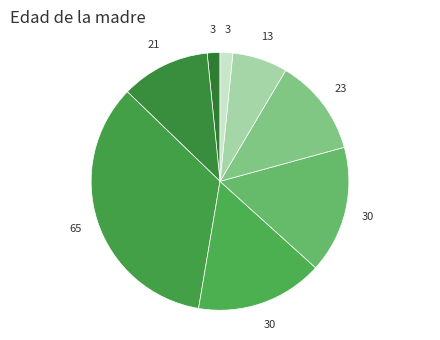

Which category has the biggest portion of the pie?

20-24